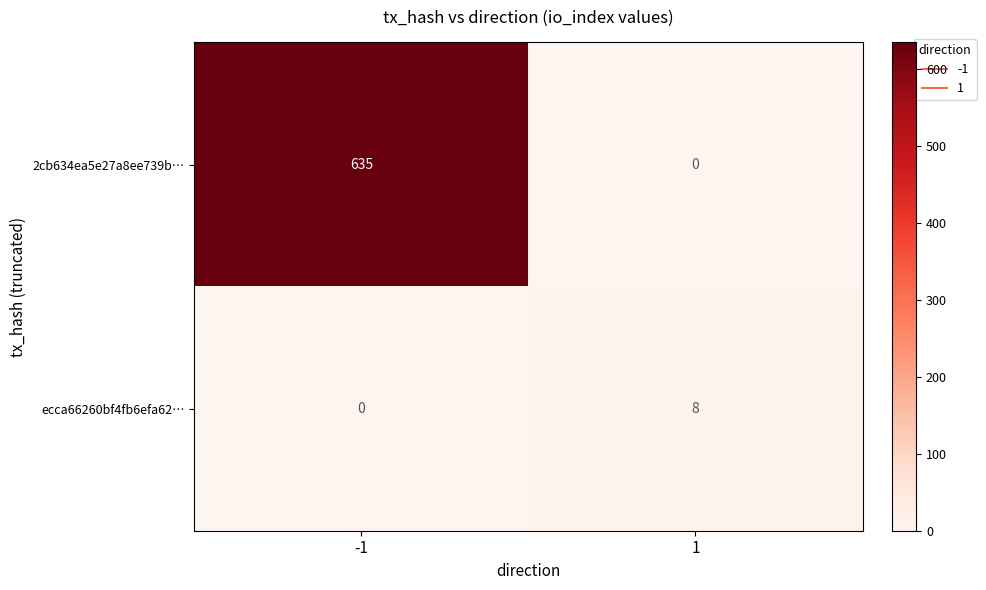

Which label corresponds to the largest value in the chart?

-1